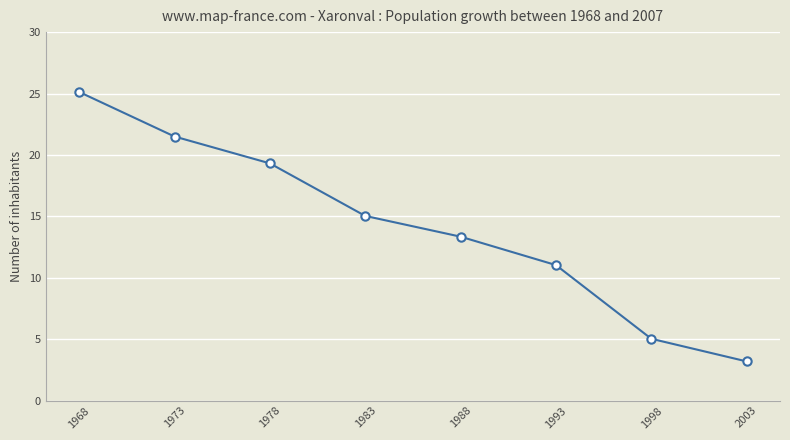

What is the difference between the maximum and second lowest values?

20.1